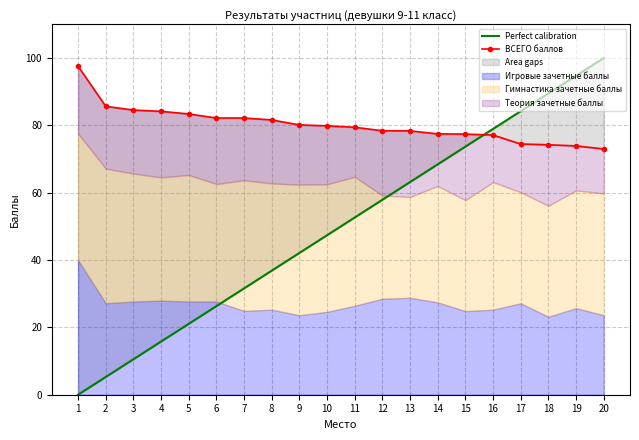

What is the value of the Теория зачетные баллы point at the 6th from the left?

19.6